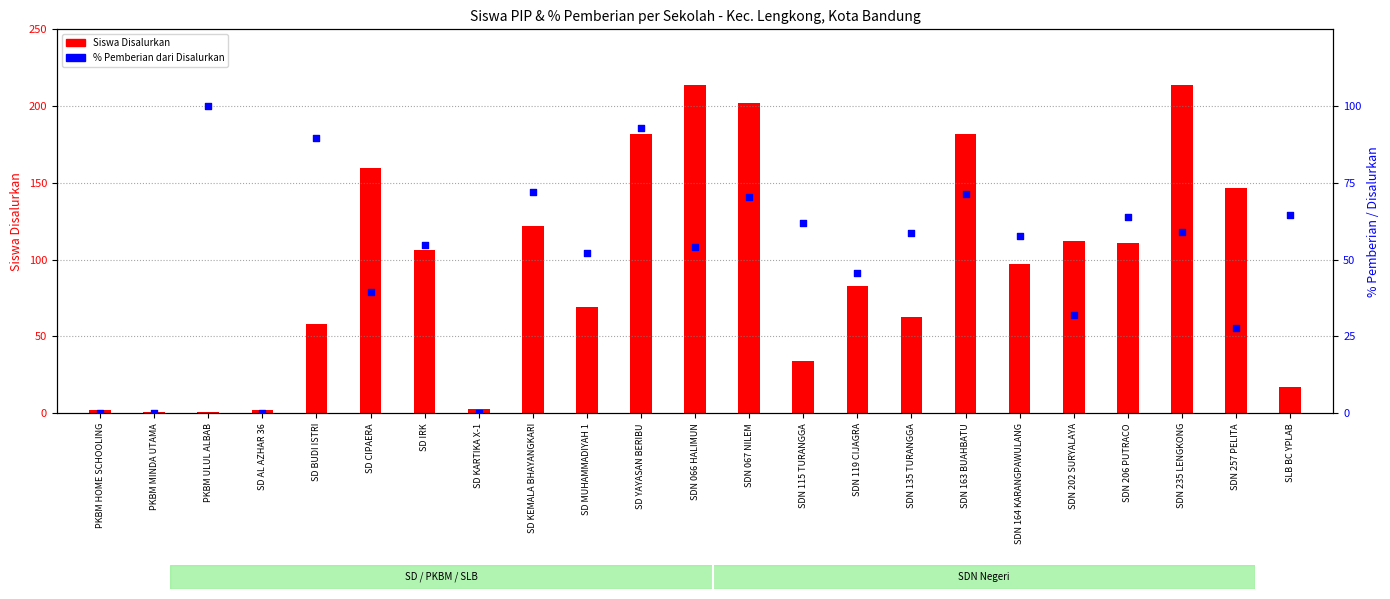

Is the value of Siswa Disalurkan at SDN 206 PUTRACO greater than the value of % Pemberian dari Disalurkan at SDN 067 NILEM?

Yes